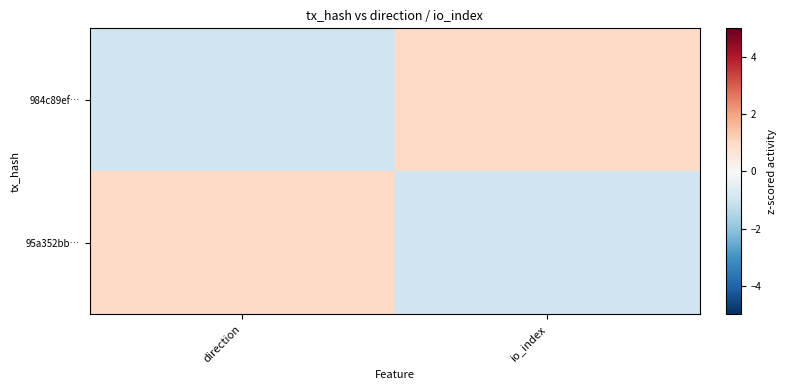

What is the smallest value displayed?

-1